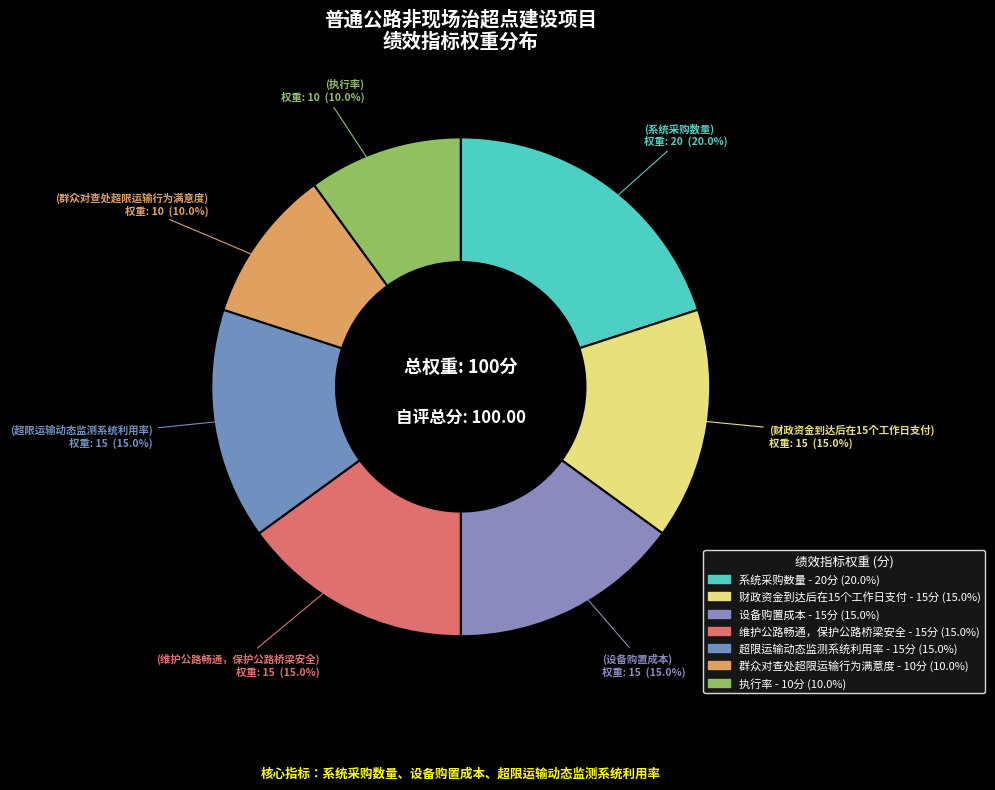

How many slices are in this pie chart?

7